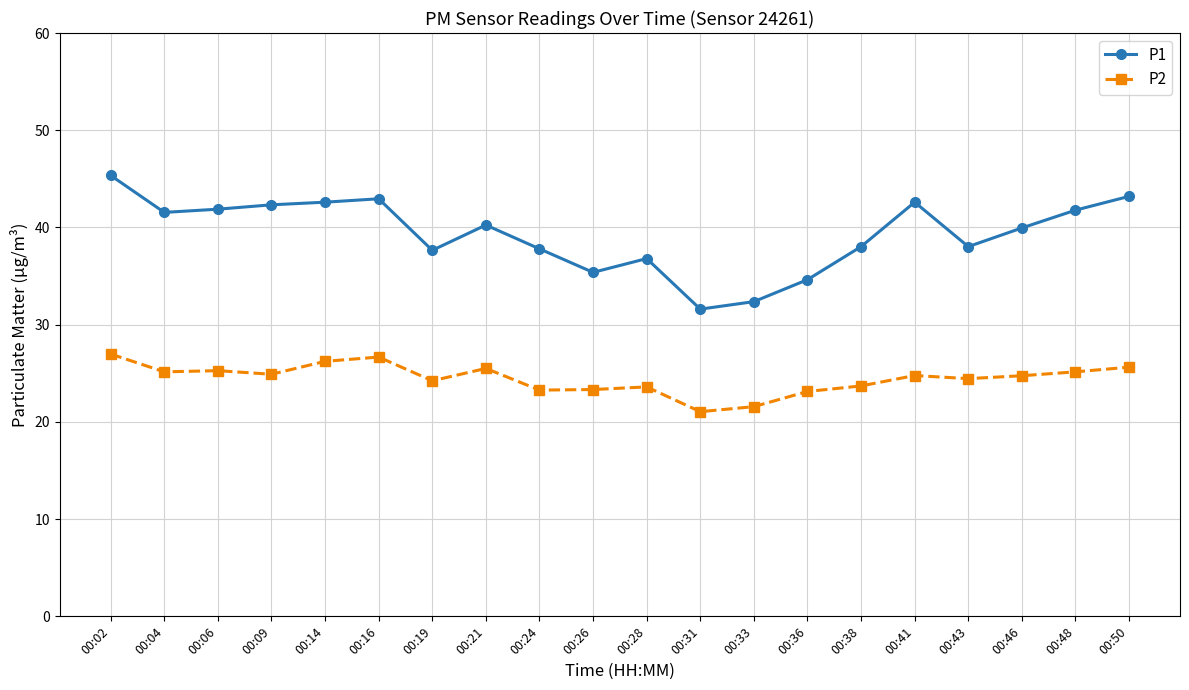

Count the number of data series in this chart.

2